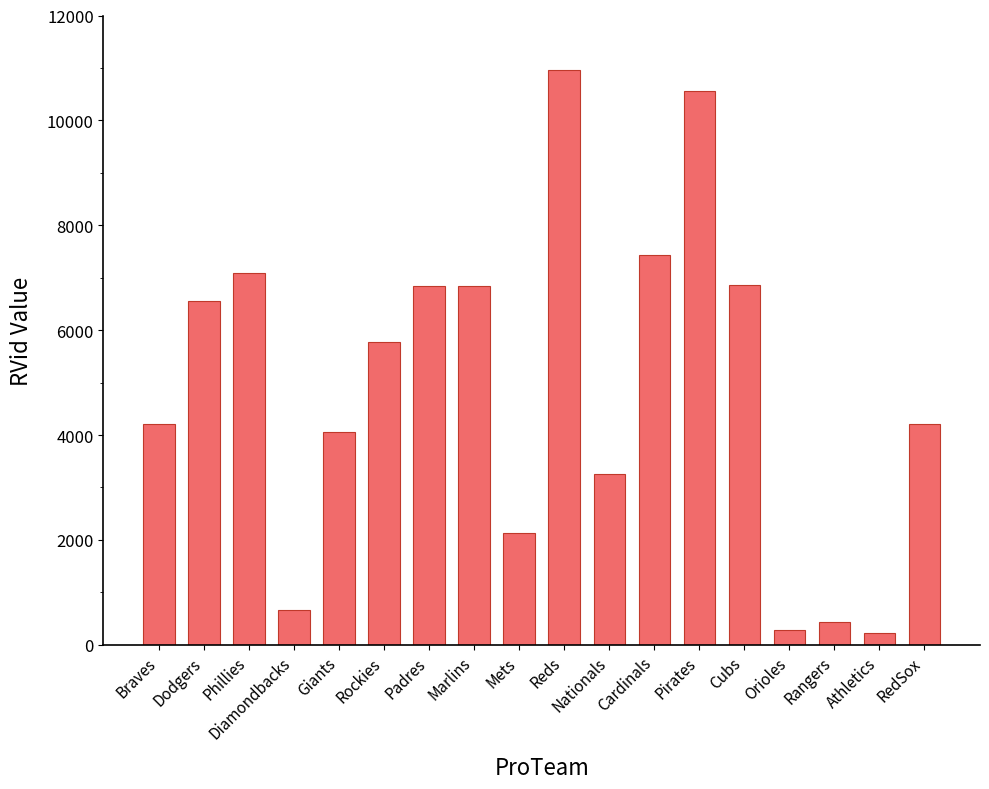

The value at Braves is 2687. True or false?

False